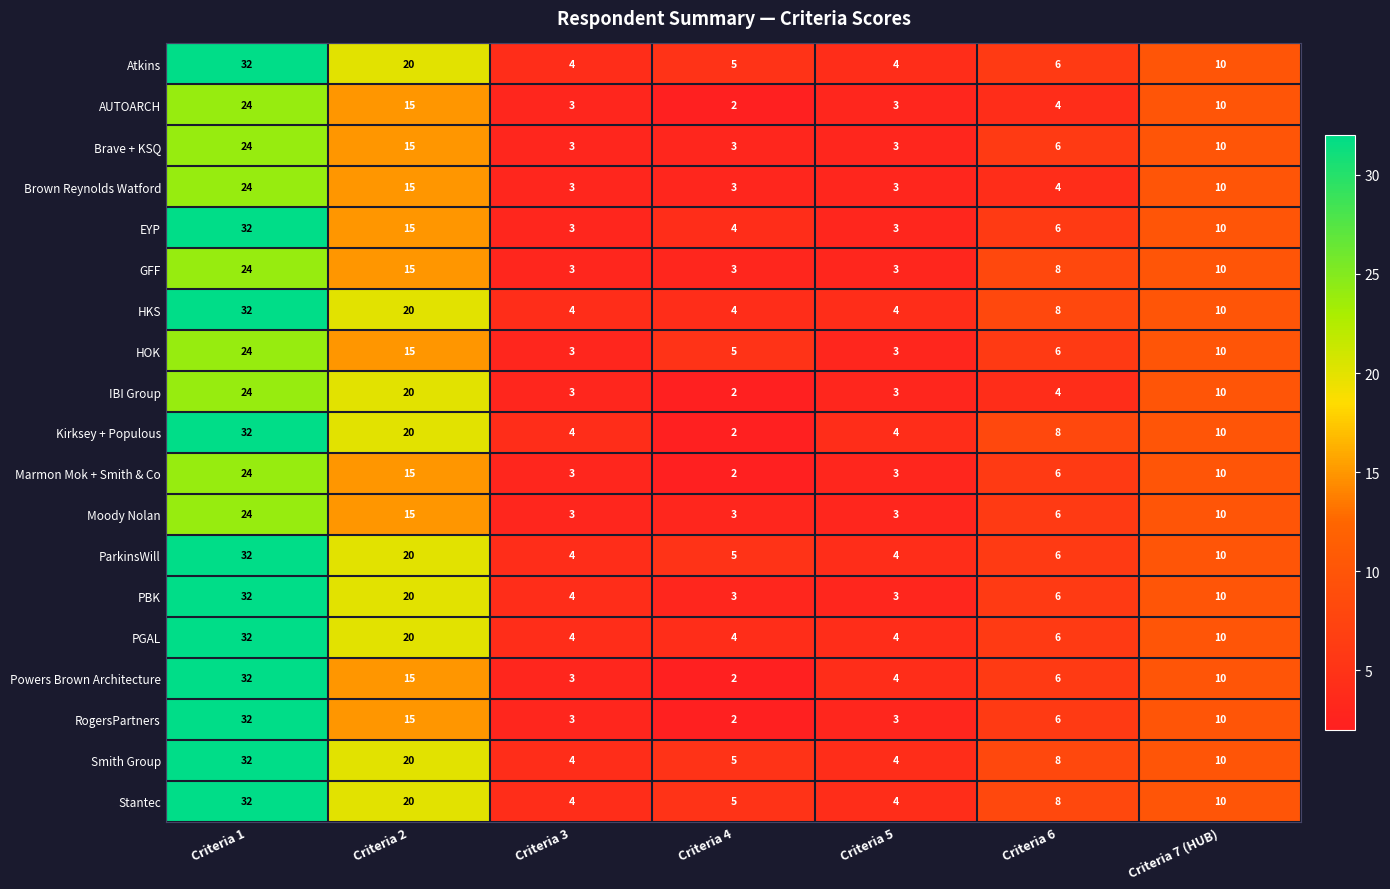

Is it true that Smith Group equals 10 at Criteria 7 (HUB)?

True